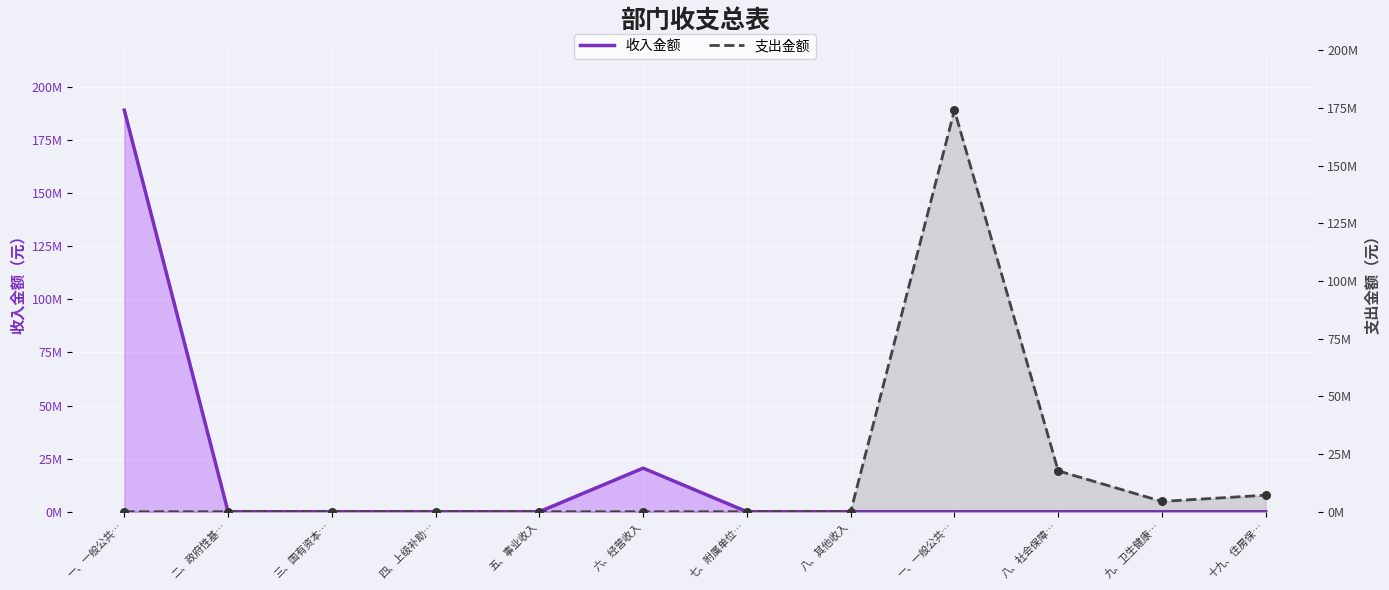

Which series contains the highest Y value?

收入金额